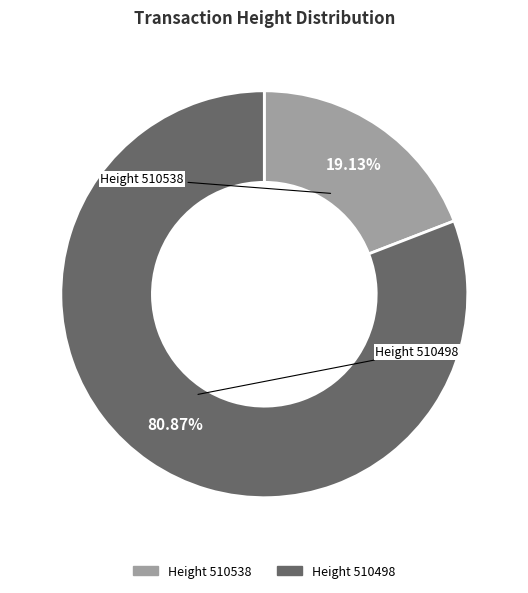

To the nearest percent, what is the average slice percentage?

50%